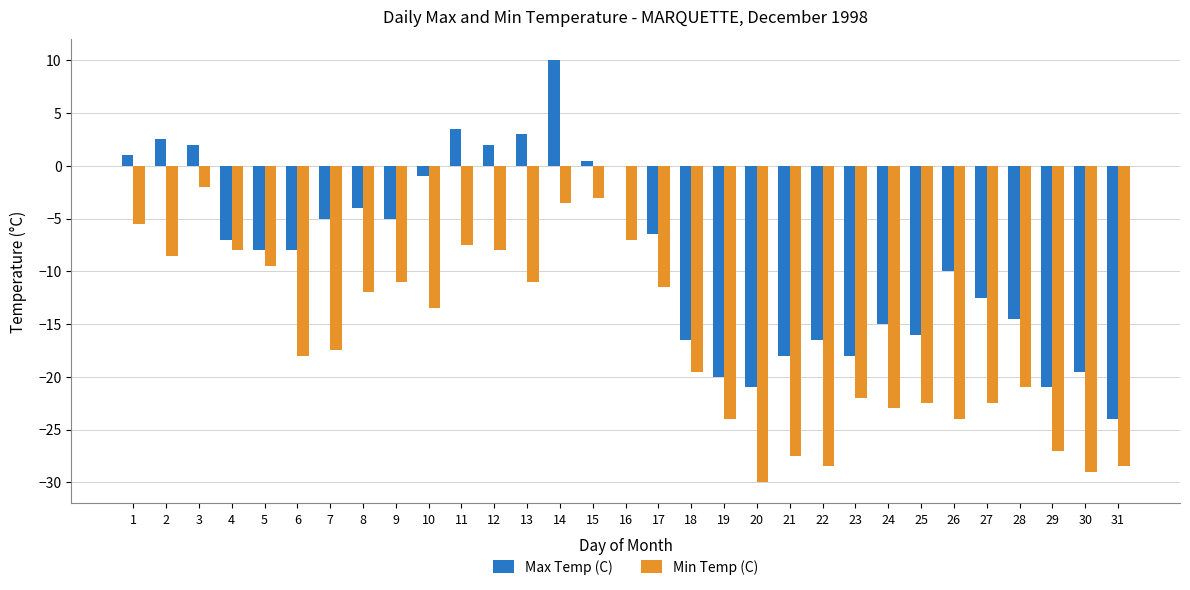

What is the approximate value of Min Temp (C) at 18?

-19.5